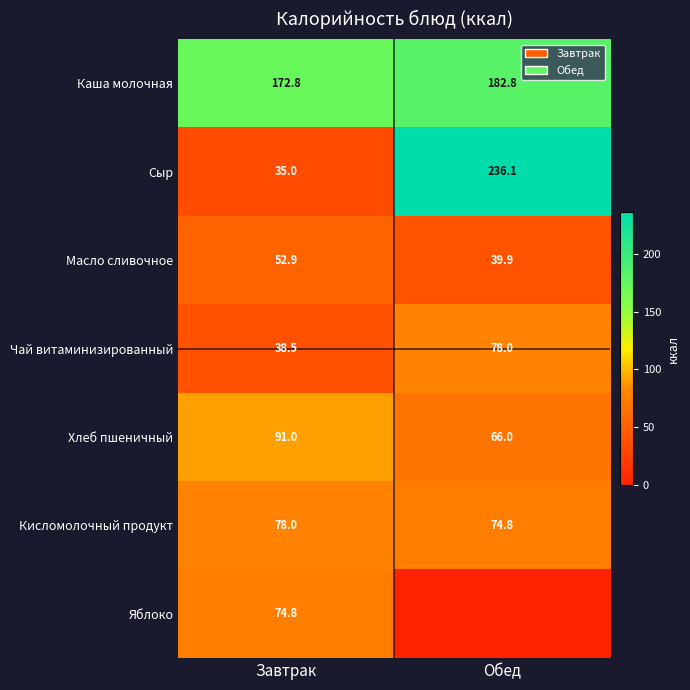

What is the greatest value displayed?

236.1